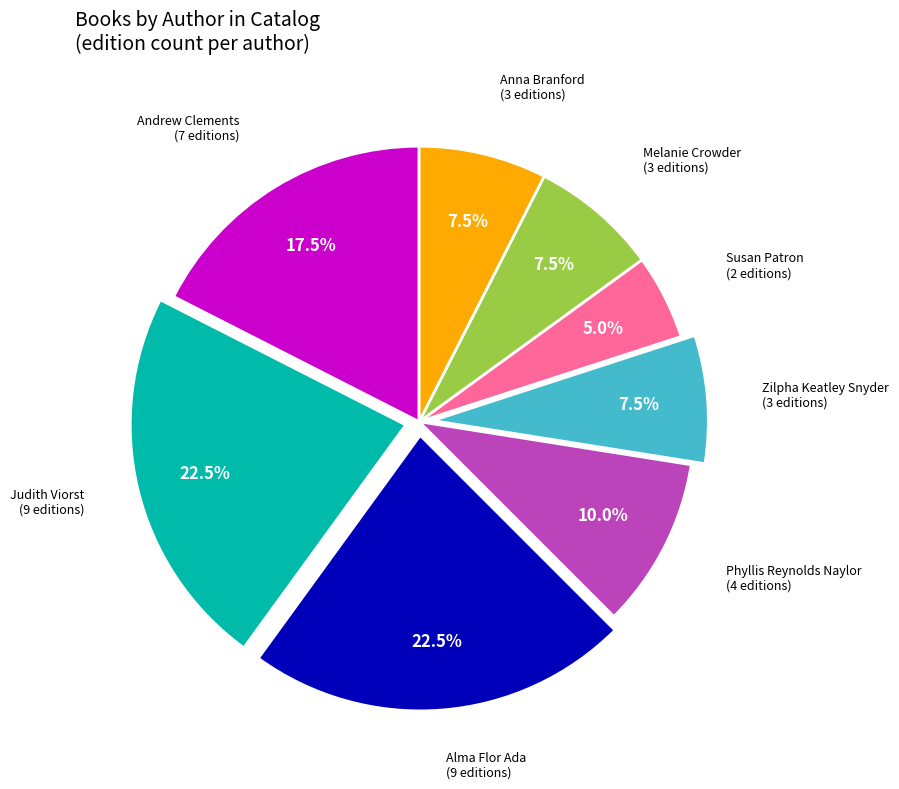

Is there any slice that represents more than half of the pie?

No